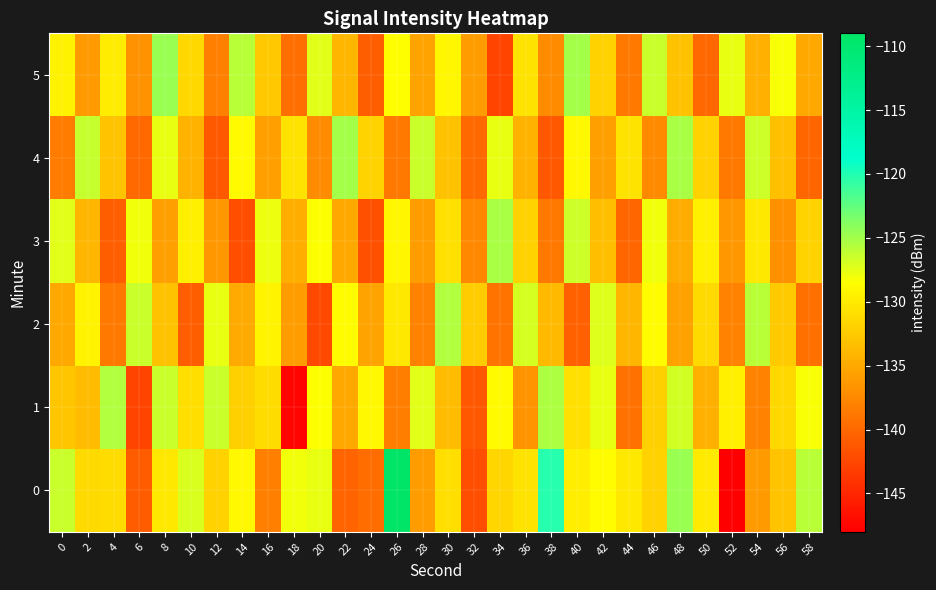

At which category does the chart reach its minimum across all series?

52